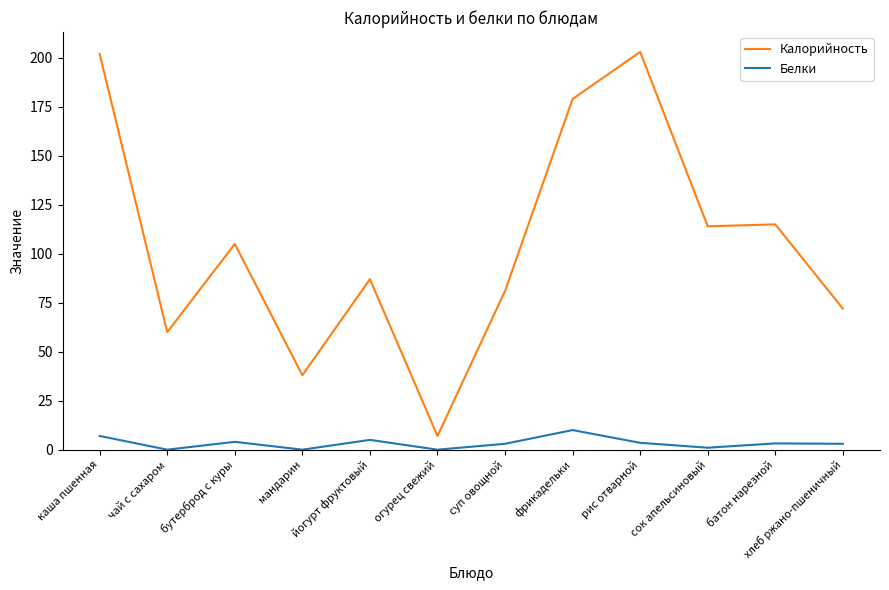

Which series has the largest range (max minus min)?

Калорийность